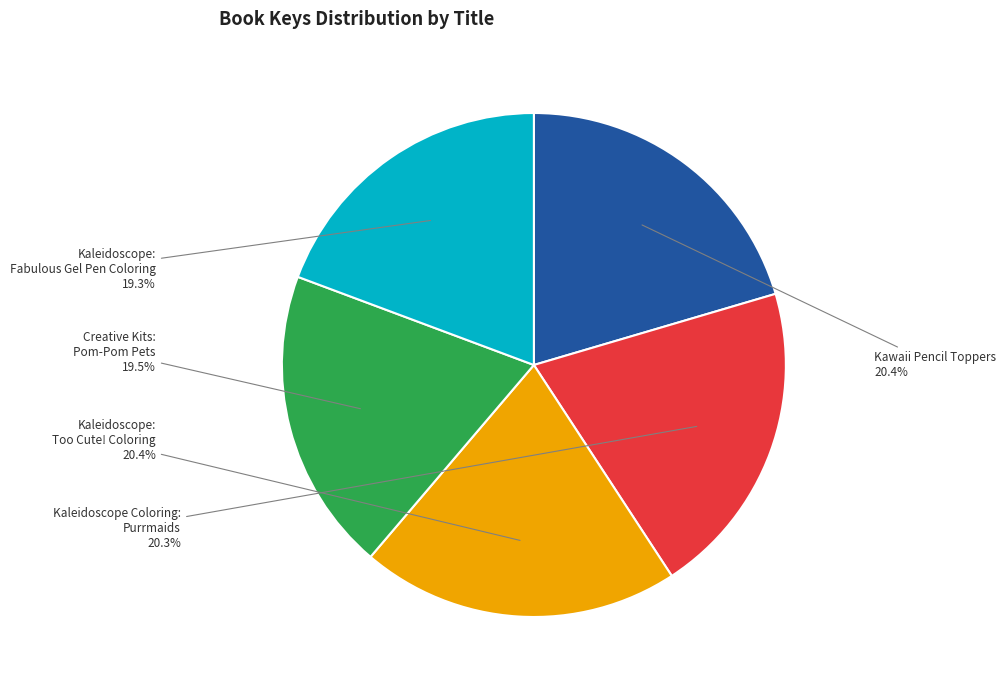

To the nearest percent, what percentage of the pie is Kaleidoscope: Fabulous Gel Pen Coloring?

19%